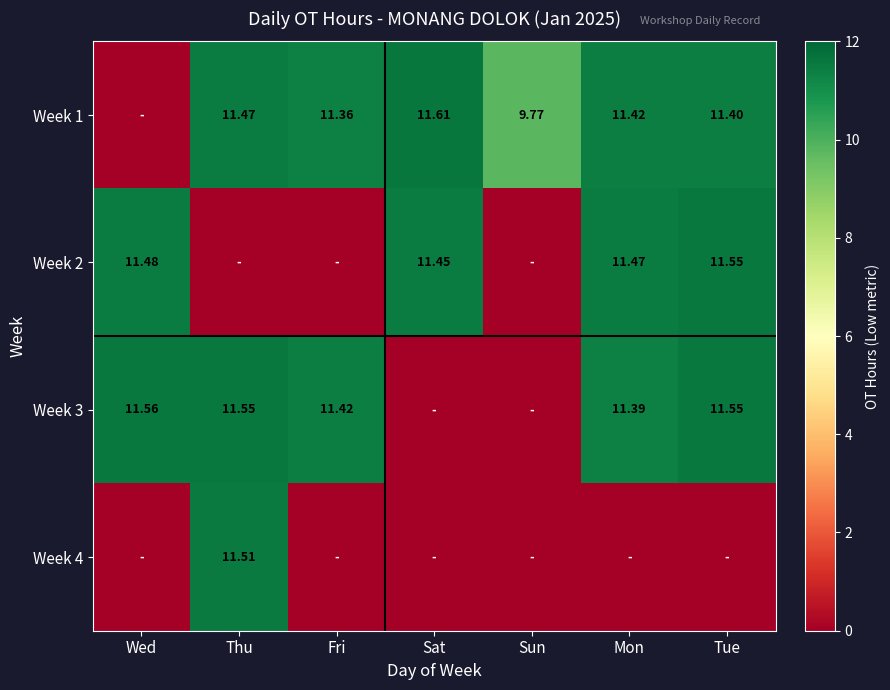

The value of Week 2 at Thu is 0.0. True or false?

True